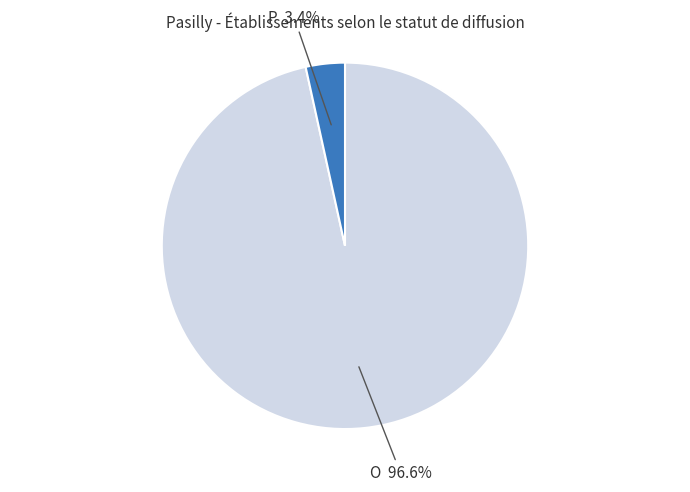

Is there a majority slice in this chart?

Yes